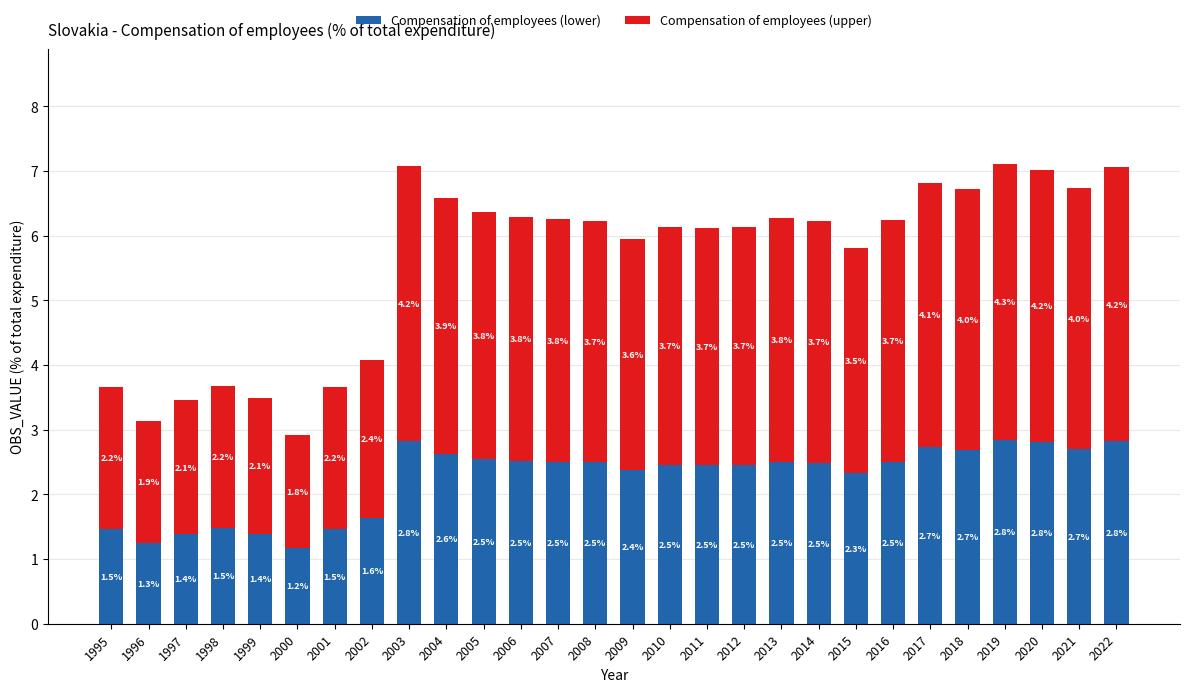

At which category is the sum across all series the highest?

2019